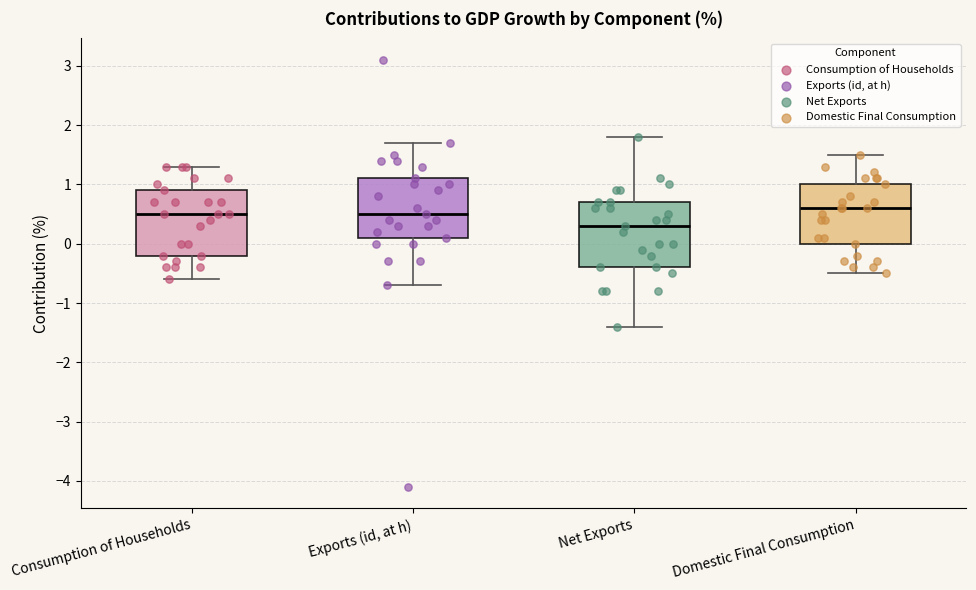

Reading left to right, transcribe this box plot: for each box, give where its median line is, the range the box spans, and where its two whiskers end, as read against the y-axis. The values are not printed on the chart, so give them approximately, as read against the axis.

Consumption of Households: median 0.5, box -0.2 to 0.9, whiskers -0.6 to 1.3
Exports (id, at h): median 0.5, box 0.1 to 1.1, whiskers -0.7 to 1.7
Net Exports: median 0.3, box -0.4 to 0.7, whiskers -1.4 to 1.8
Domestic Final Consumption: median 0.6, box 0.0 to 1.0, whiskers -0.5 to 1.5